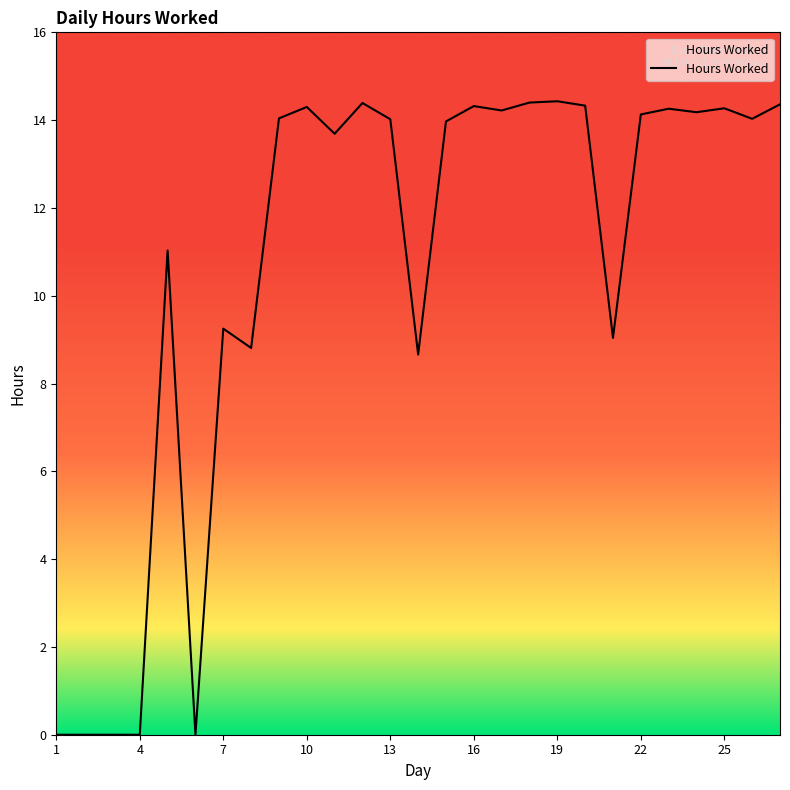

What is the difference between the maximum and minimum values?

14.4